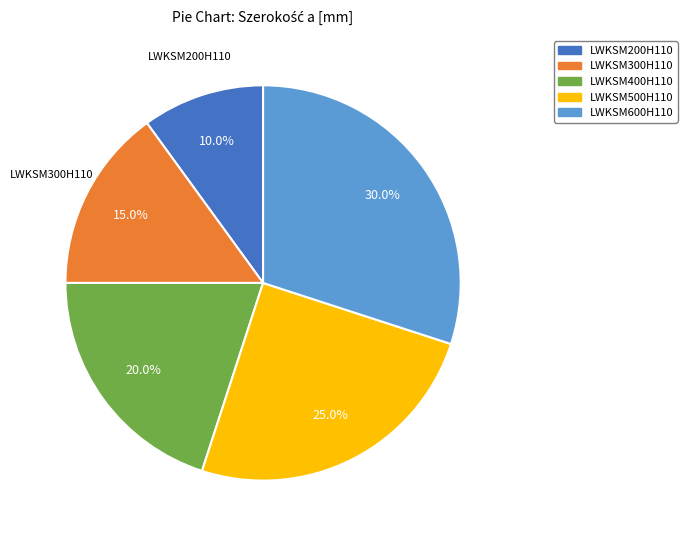

How many slices are in this pie chart?

5